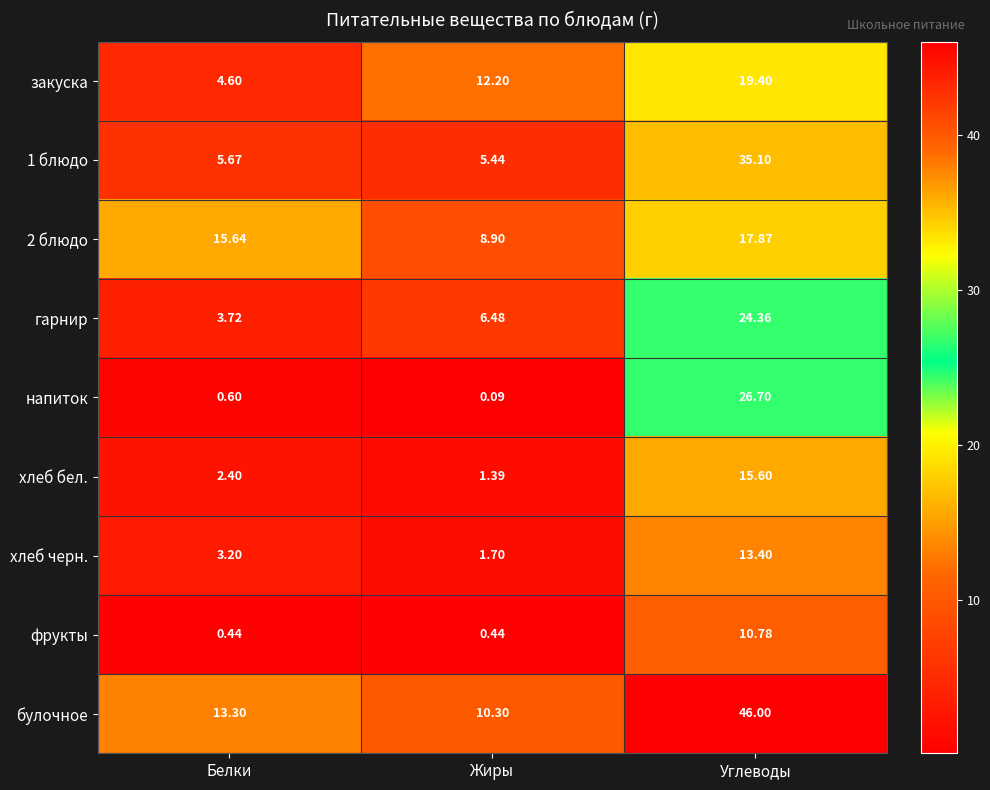

Which series has the largest range (max minus min)?

булочное